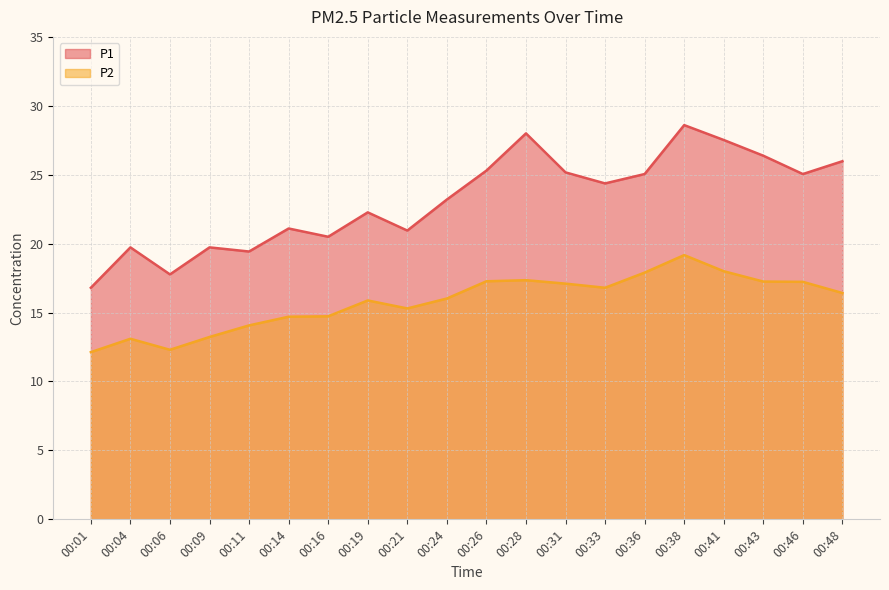

Where does the P2 series first go above 16?

00:24